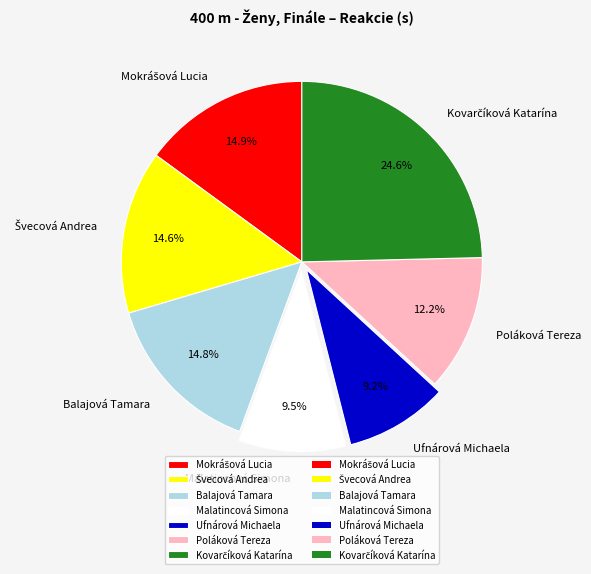

To the nearest percent, what is the difference between the Malatincová Simona and Balajová Tamara slice percentages?

5%